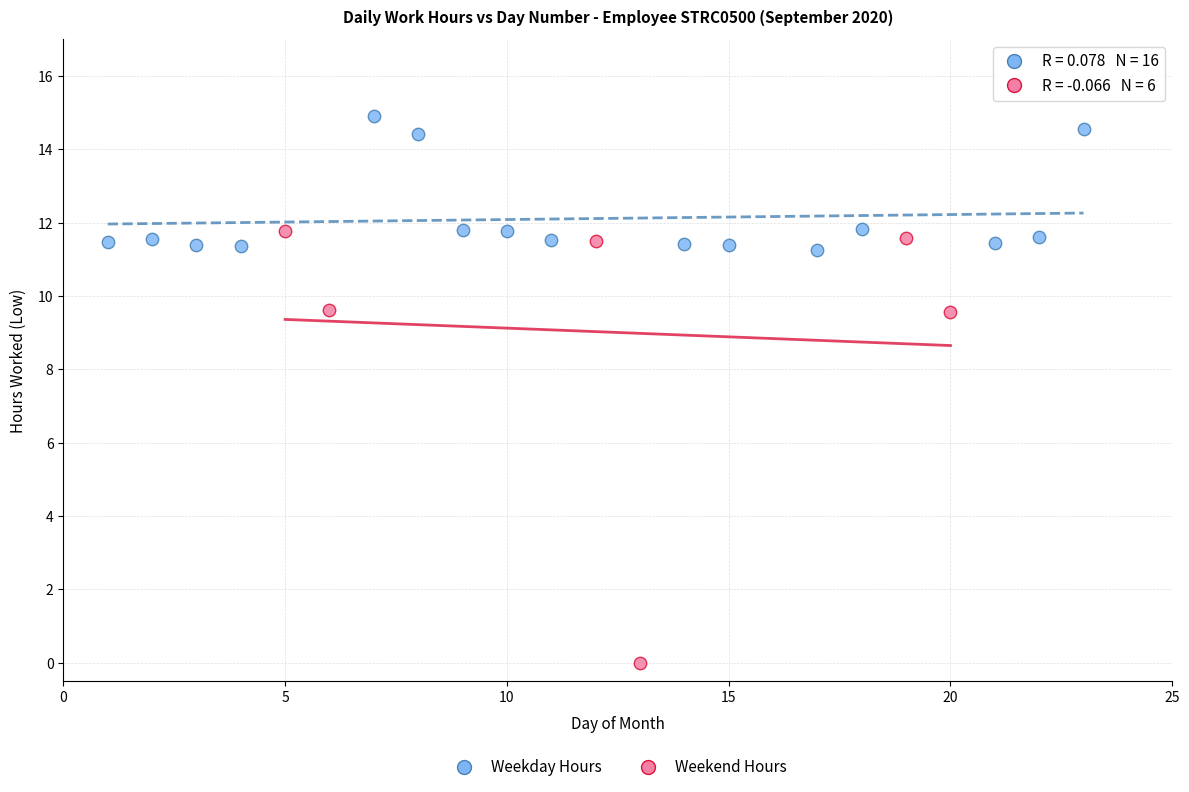

Which series has the widest spread of Y values?

Weekend Hours